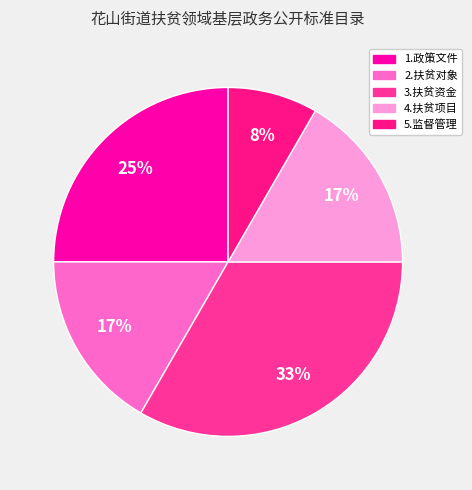

True or false: 5.监督管理 accounts for 21% of the total.

False